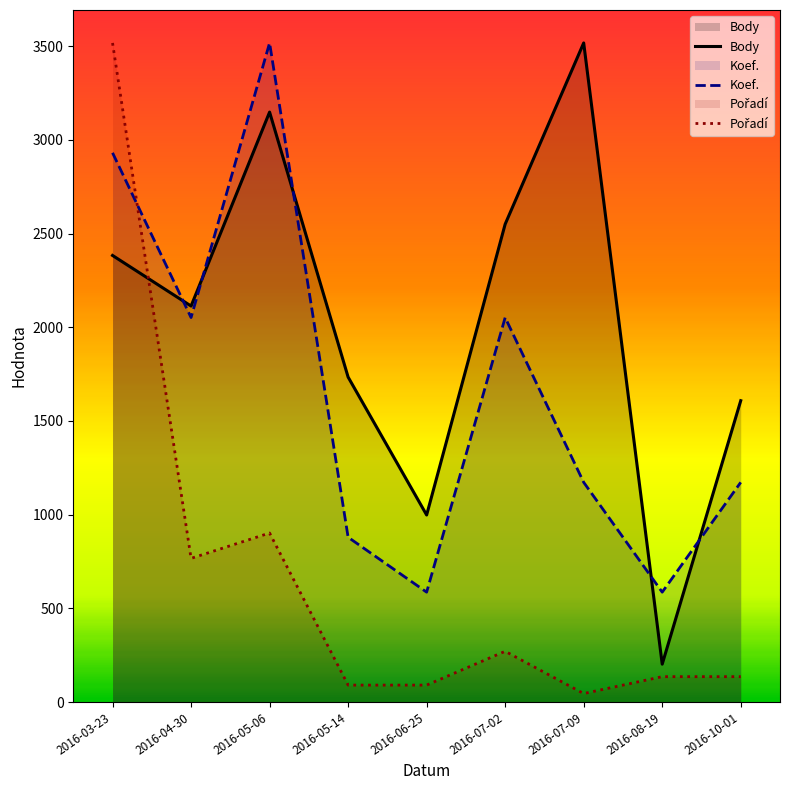

What are all the series names shown in the legend?

Body, Koef., Pořadí